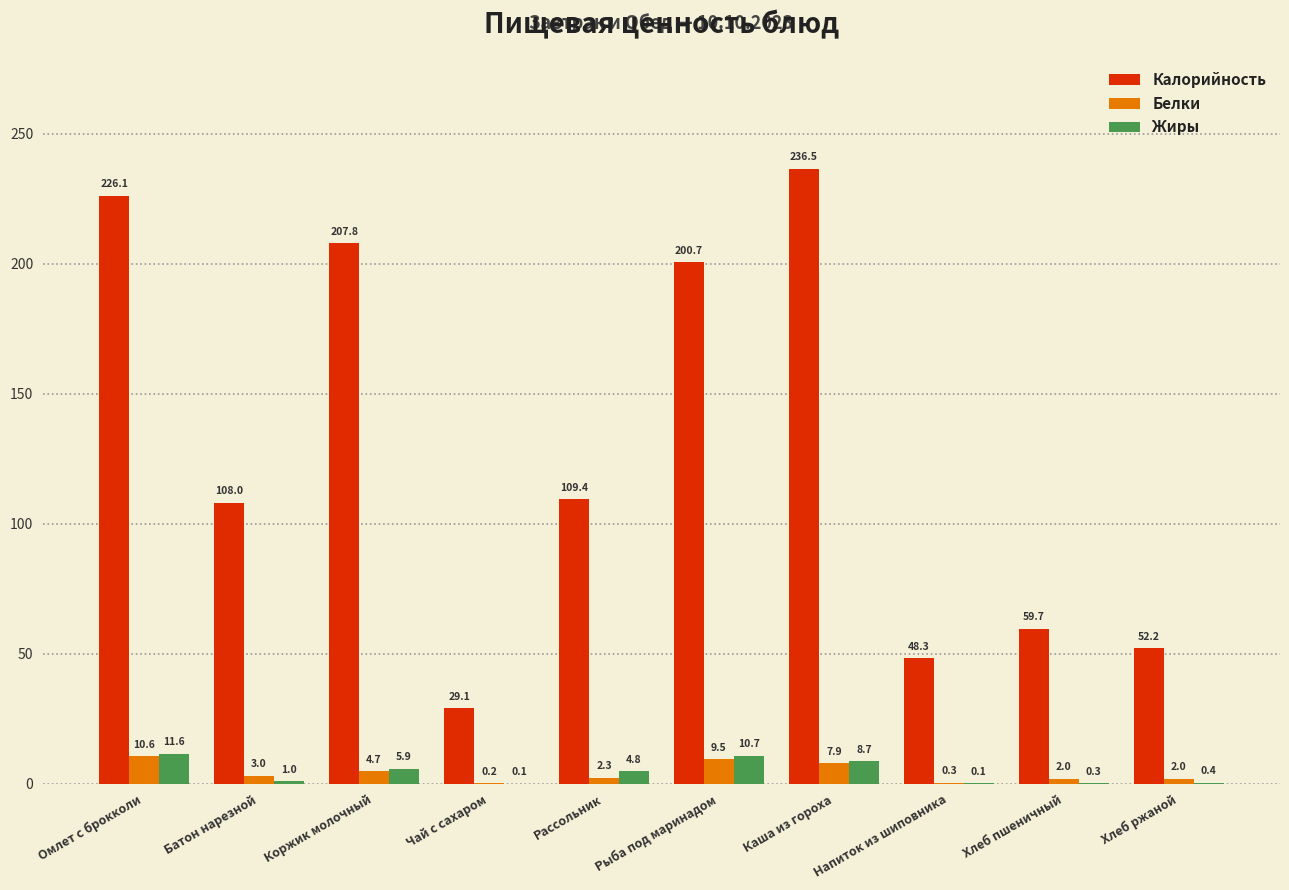

What is the sum of all Белки values?

42.5